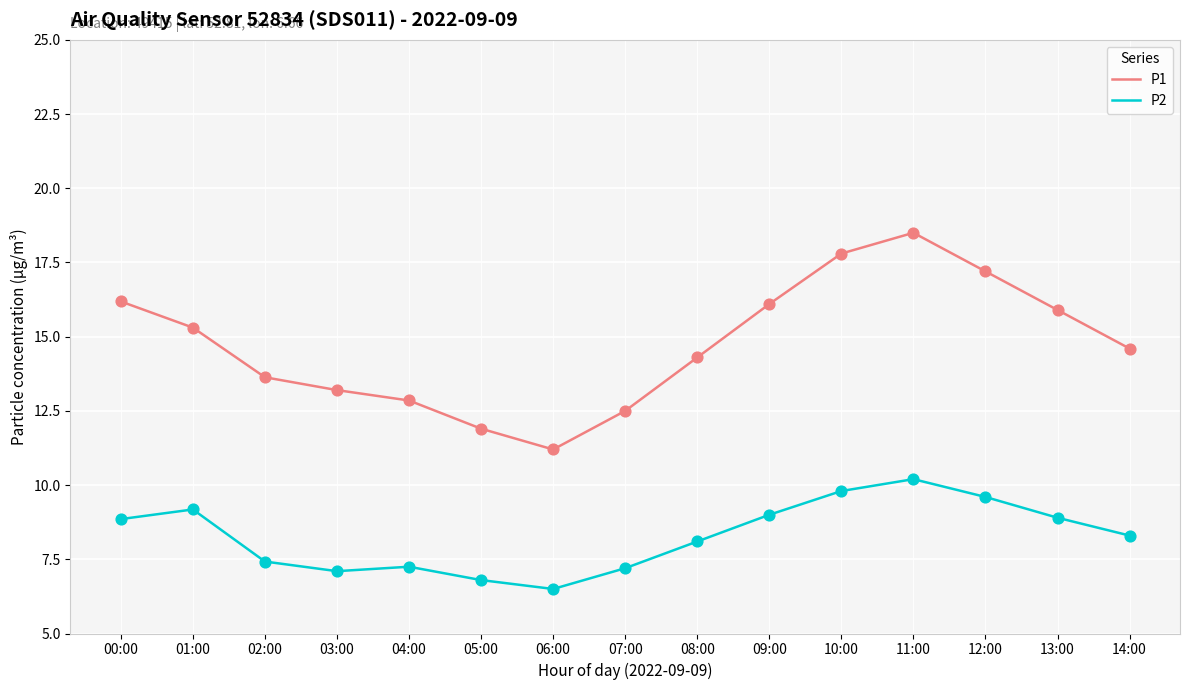

Which series changed the most between 06:00 and 10:00?

P1